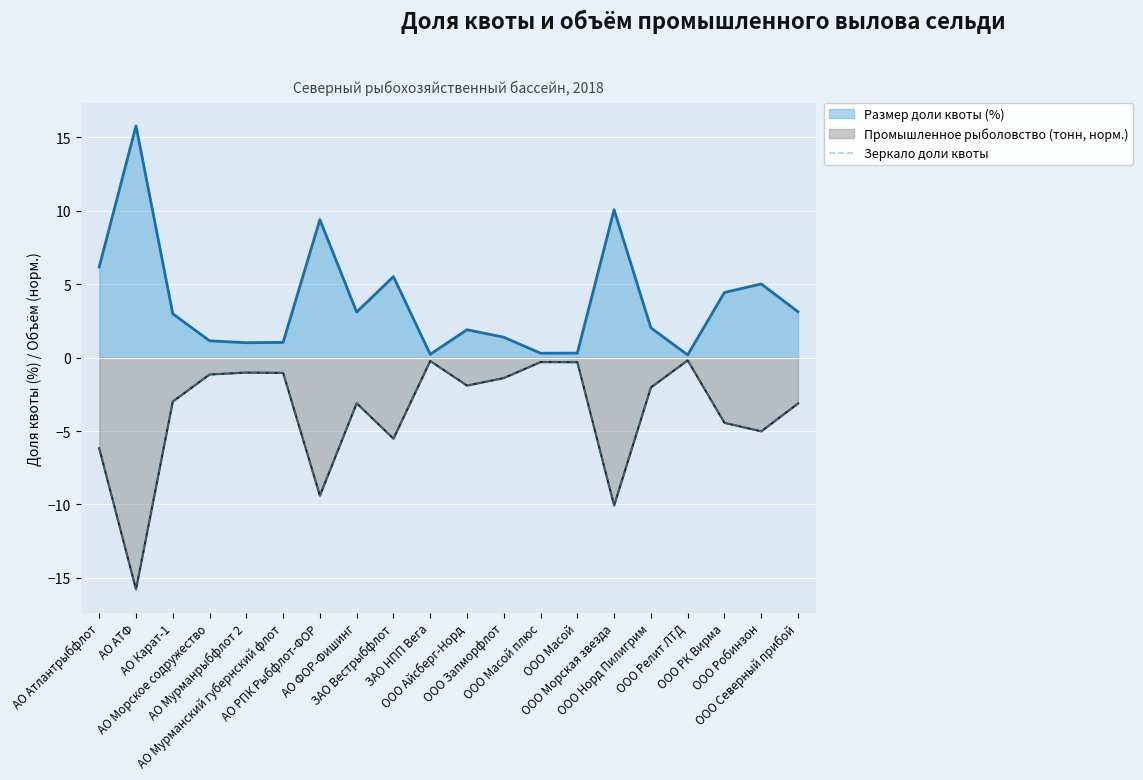

Which series has the largest total across all categories?

Размер доли квоты (%)